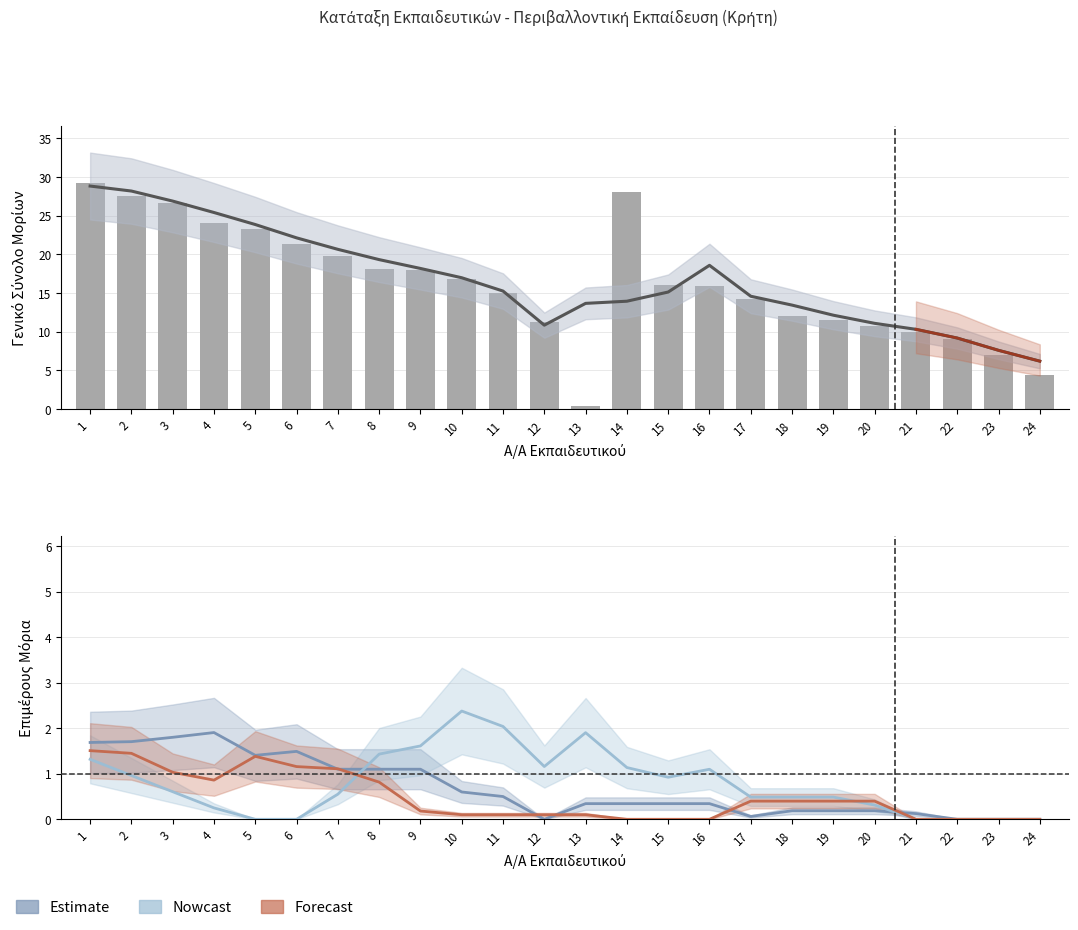

How many values in the ΜΕΡΙΚΟ ΣΥΝΟΛΟ series are below 16?

12